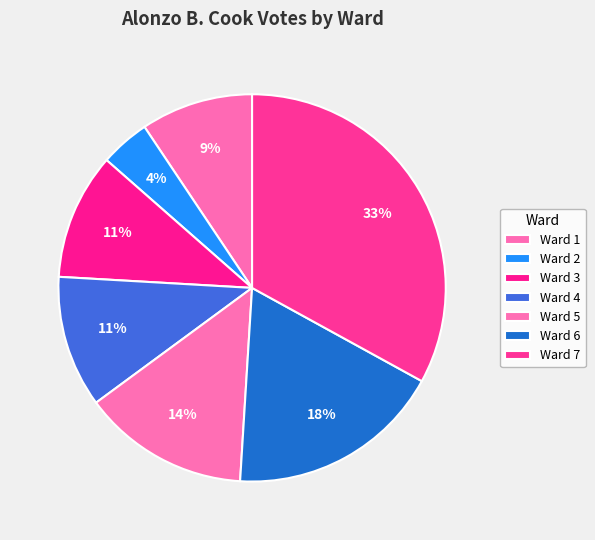

Does Ward 6 represent more than half of the total?

No